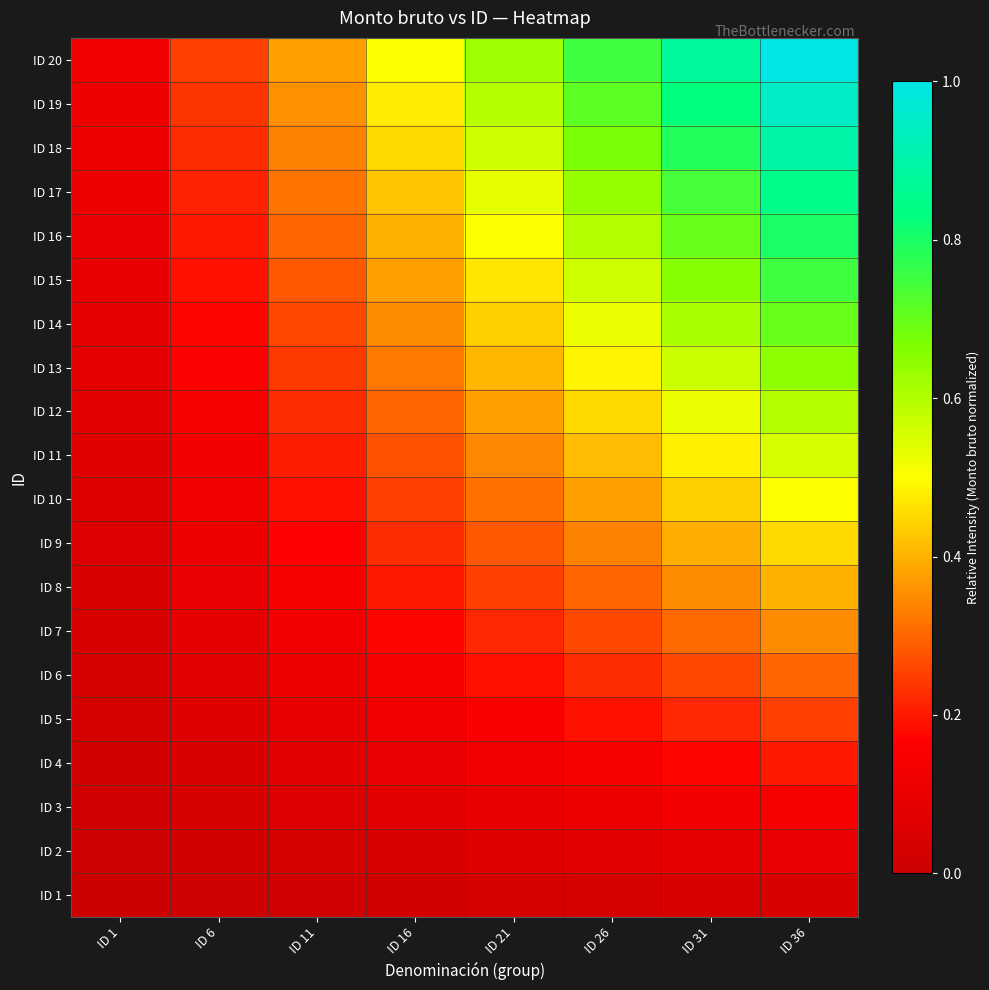

Reading right to left, list all the values displayed in this chart.

ID 1: ID 36=0.1	ID 31=0.0	ID 26=0.0	ID 21=0.0	ID 16=0.0	ID 11=0.0	ID 6=0.0	ID 1=0.0
ID 2: ID 36=0.1	ID 31=0.1	ID 26=0.1	ID 21=0.1	ID 16=0.1	ID 11=0.0	ID 6=0.0	ID 1=0.0
ID 3: ID 36=0.1	ID 31=0.1	ID 26=0.1	ID 21=0.1	ID 16=0.1	ID 11=0.1	ID 6=0.0	ID 1=0.0
ID 4: ID 36=0.2	ID 31=0.2	ID 26=0.1	ID 21=0.1	ID 16=0.1	ID 11=0.1	ID 6=0.1	ID 1=0.0
ID 5: ID 36=0.2	ID 31=0.2	ID 26=0.2	ID 21=0.2	ID 16=0.1	ID 11=0.1	ID 6=0.1	ID 1=0.0
ID 6: ID 36=0.3	ID 31=0.3	ID 26=0.2	ID 21=0.2	ID 16=0.1	ID 11=0.1	ID 6=0.1	ID 1=0.0
ID 7: ID 36=0.3	ID 31=0.3	ID 26=0.3	ID 21=0.2	ID 16=0.2	ID 11=0.1	ID 6=0.1	ID 1=0.0
ID 8: ID 36=0.4	ID 31=0.3	ID 26=0.3	ID 21=0.2	ID 16=0.2	ID 11=0.1	ID 6=0.1	ID 1=0.1
ID 9: ID 36=0.5	ID 31=0.4	ID 26=0.3	ID 21=0.3	ID 16=0.2	ID 11=0.2	ID 6=0.1	ID 1=0.1
ID 10: ID 36=0.5	ID 31=0.4	ID 26=0.4	ID 21=0.3	ID 16=0.2	ID 11=0.2	ID 6=0.1	ID 1=0.1
ID 11: ID 36=0.6	ID 31=0.5	ID 26=0.4	ID 21=0.3	ID 16=0.3	ID 11=0.2	ID 6=0.1	ID 1=0.1
ID 12: ID 36=0.6	ID 31=0.5	ID 26=0.5	ID 21=0.4	ID 16=0.3	ID 11=0.2	ID 6=0.1	ID 1=0.1
ID 13: ID 36=0.7	ID 31=0.6	ID 26=0.5	ID 21=0.4	ID 16=0.3	ID 11=0.2	ID 6=0.2	ID 1=0.1
ID 14: ID 36=0.7	ID 31=0.6	ID 26=0.5	ID 21=0.4	ID 16=0.3	ID 11=0.3	ID 6=0.2	ID 1=0.1
ID 15: ID 36=0.8	ID 31=0.7	ID 26=0.6	ID 21=0.5	ID 16=0.4	ID 11=0.3	ID 6=0.2	ID 1=0.1
ID 16: ID 36=0.8	ID 31=0.7	ID 26=0.6	ID 21=0.5	ID 16=0.4	ID 11=0.3	ID 6=0.2	ID 1=0.1
ID 17: ID 36=0.8	ID 31=0.7	ID 26=0.6	ID 21=0.5	ID 16=0.4	ID 11=0.3	ID 6=0.2	ID 1=0.1
ID 18: ID 36=0.9	ID 31=0.8	ID 26=0.7	ID 21=0.6	ID 16=0.5	ID 11=0.3	ID 6=0.2	ID 1=0.1
ID 19: ID 36=0.9	ID 31=0.8	ID 26=0.7	ID 21=0.6	ID 16=0.5	ID 11=0.4	ID 6=0.2	ID 1=0.1
ID 20: ID 36=1.0	ID 31=0.9	ID 26=0.8	ID 21=0.6	ID 16=0.5	ID 11=0.4	ID 6=0.2	ID 1=0.1